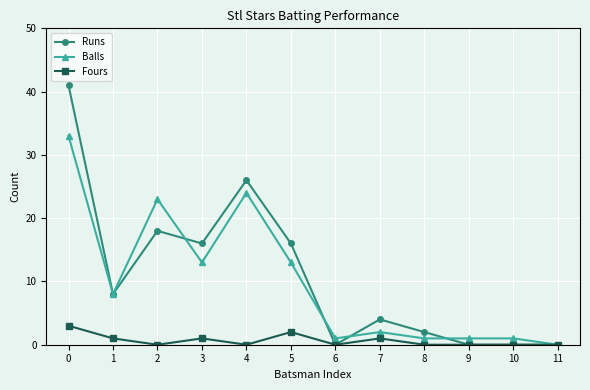

What is the value of the Runs point at the 2nd from the left?

8